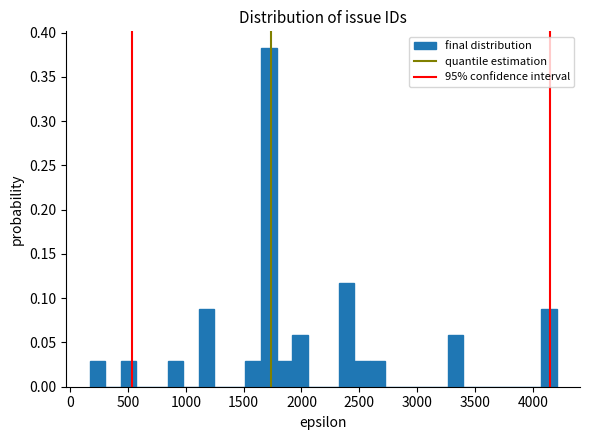

Read against the x-axis, roughly where is the centre of the tallest bar?

1700